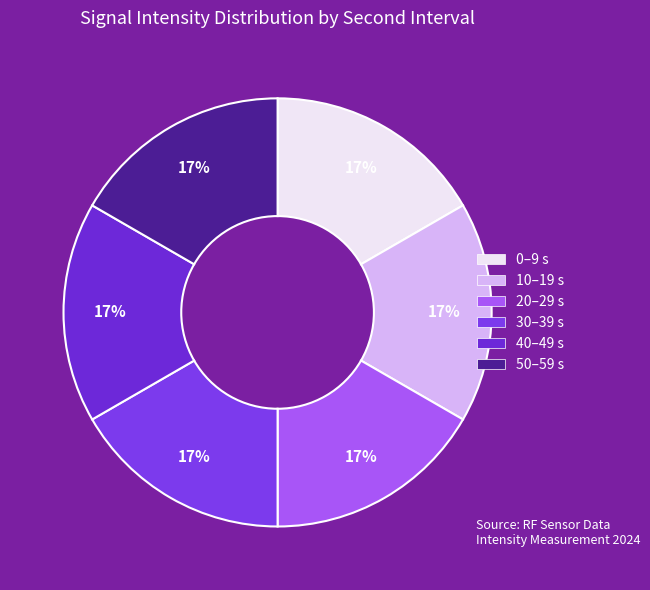

To the nearest percent, what percentage of the pie is 0?

17%